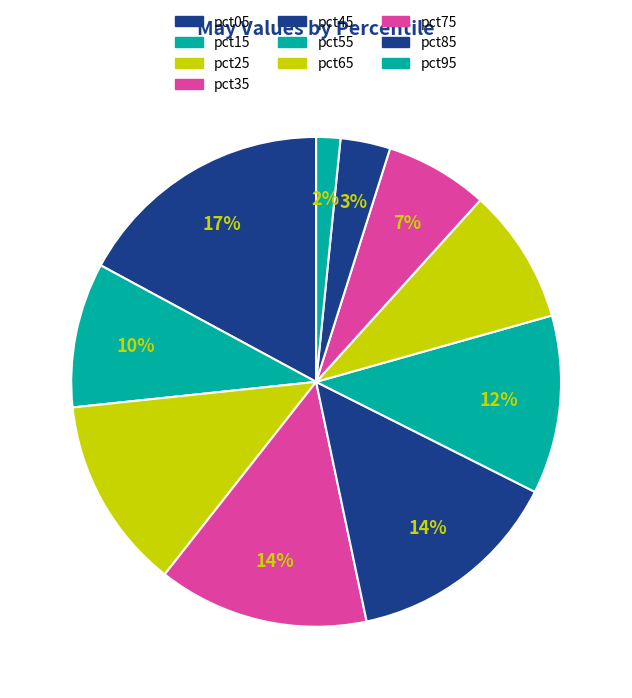

To the nearest percent, what is the difference between the pct55 and pct75 slice percentages?

5%